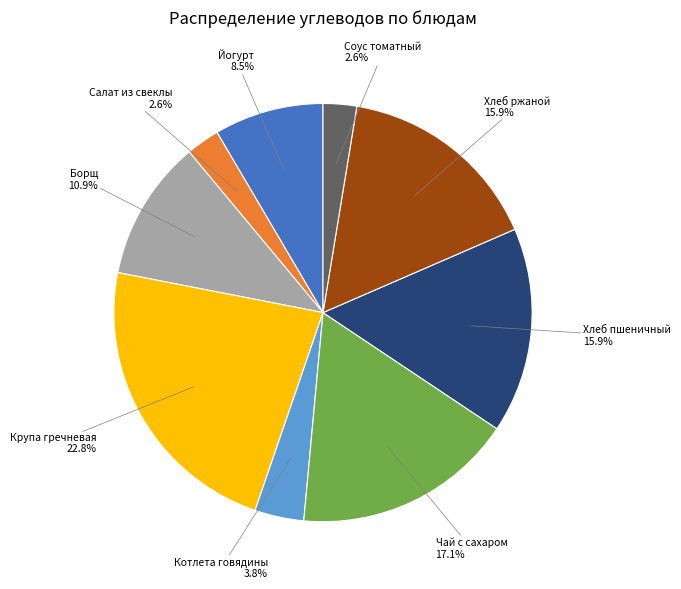

To the nearest percent, what percentage of the pie is Салат из свеклы?

3%